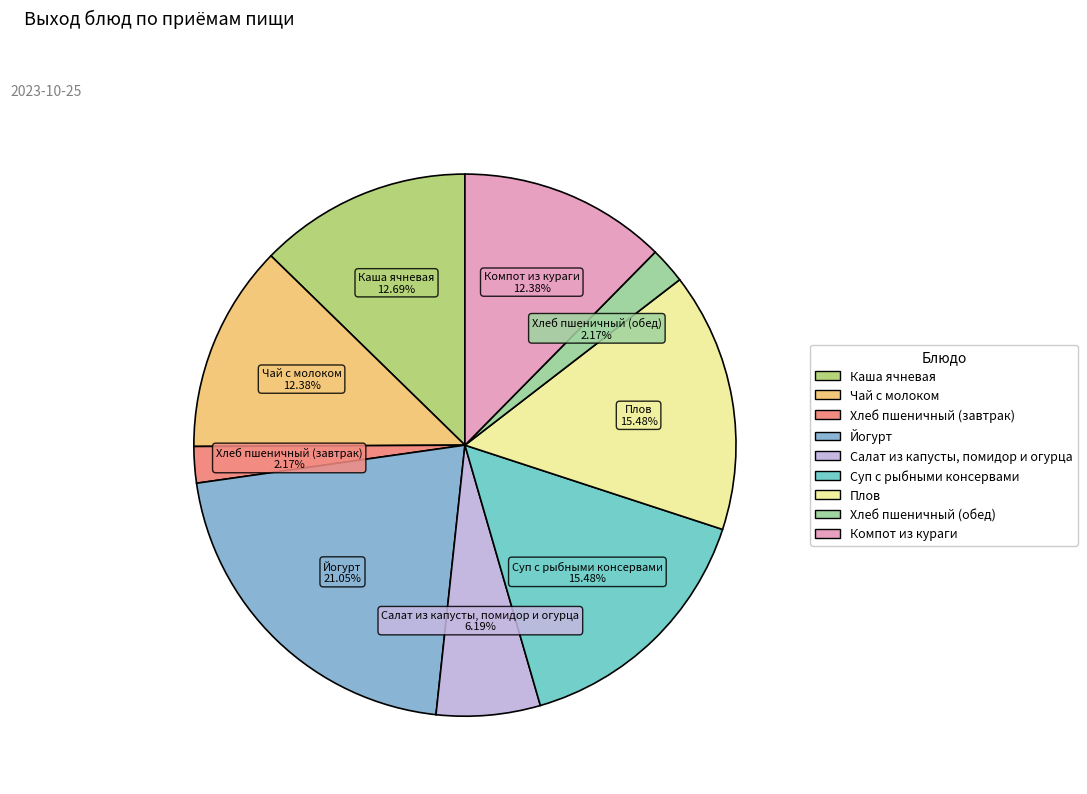

Is there any slice that represents more than half of the pie?

No